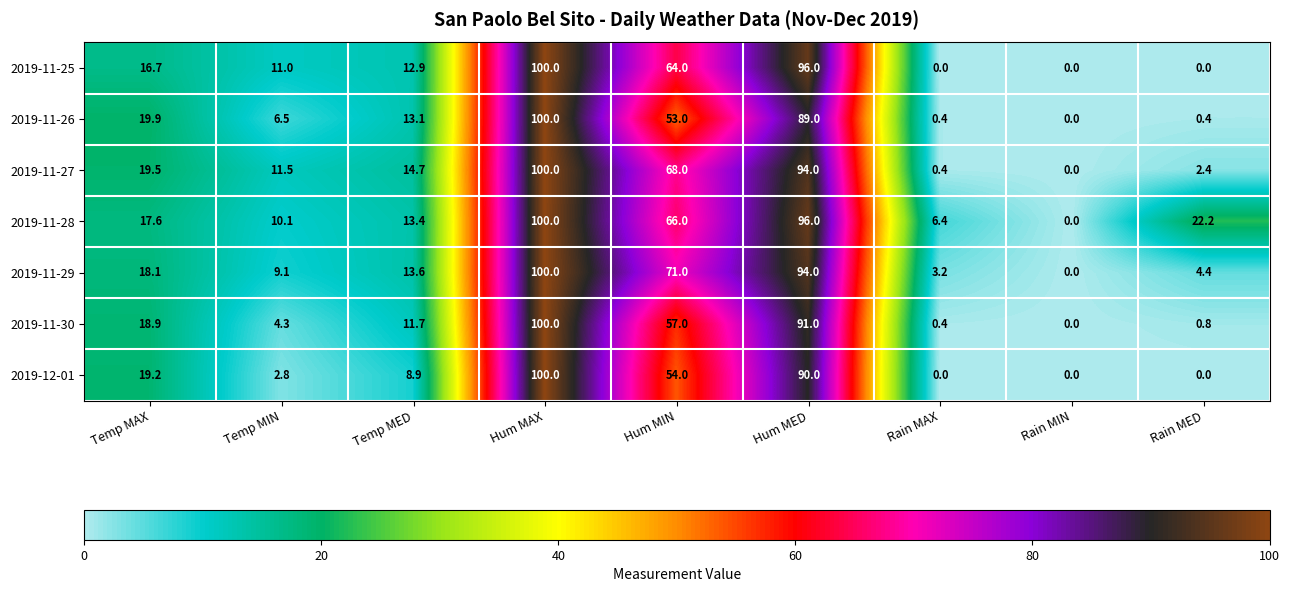

The 2019-11-28 series shows 34.3 at Hum MIN. True or false?

False